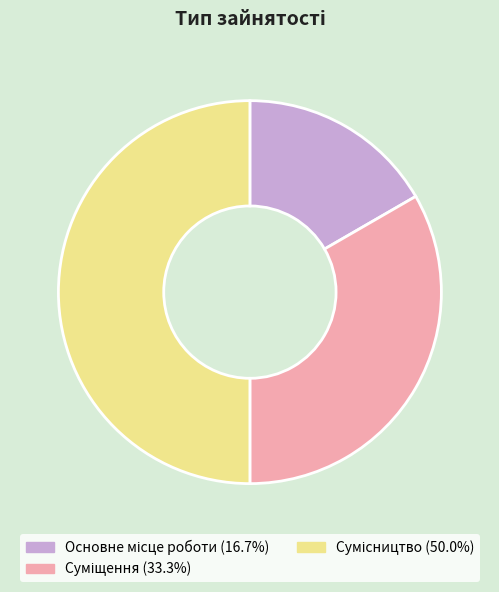

Do Суміщення and Сумісництво together represent more than half of the pie?

Yes